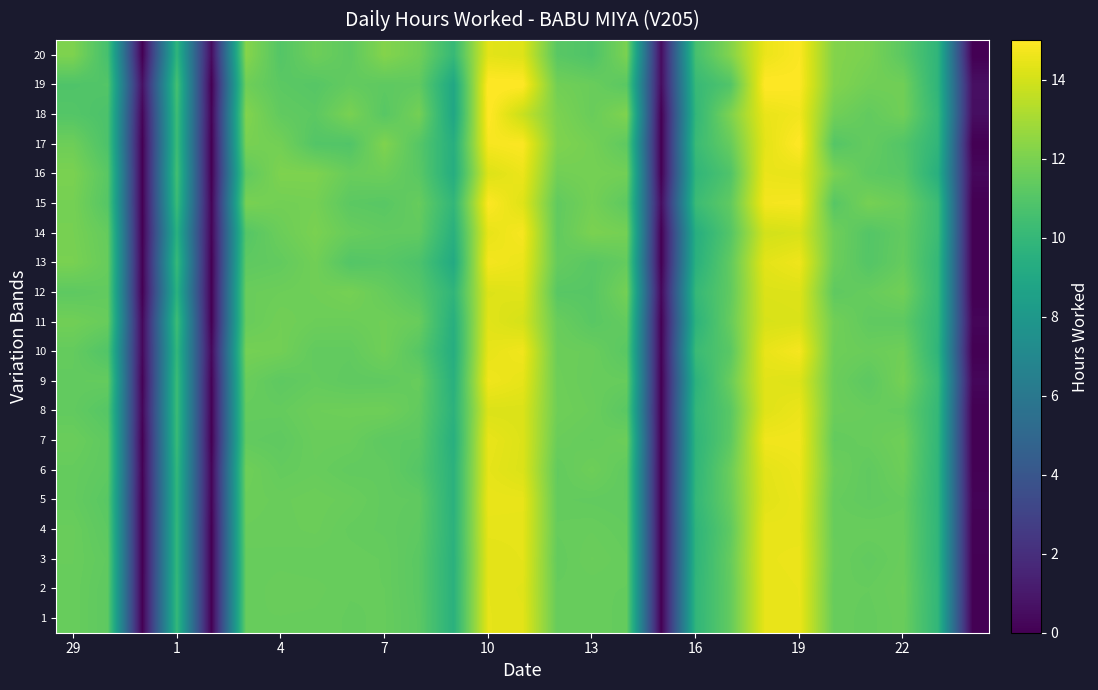

What is the greatest value displayed?

15.1